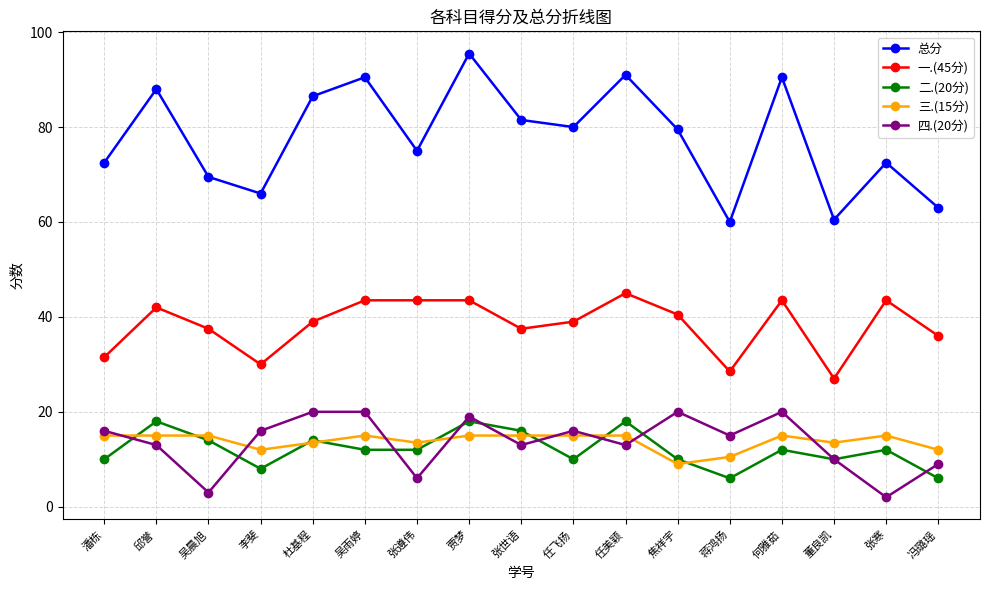

Does the chart have visible grid lines?

Yes